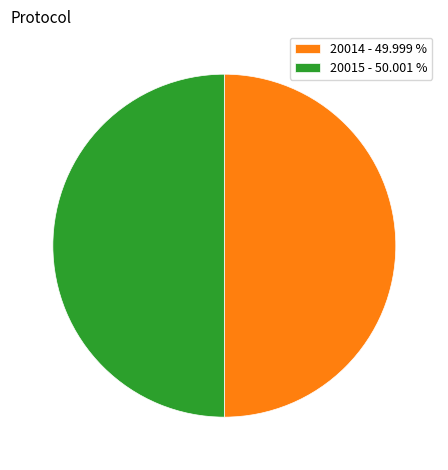

Combined, do 20014 - 49.999 % and 20015 - 50.001 % account for over 50%?

Yes